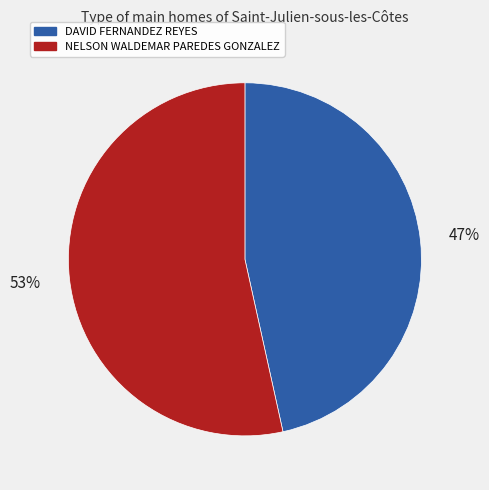

How many slices are in this pie chart?

2